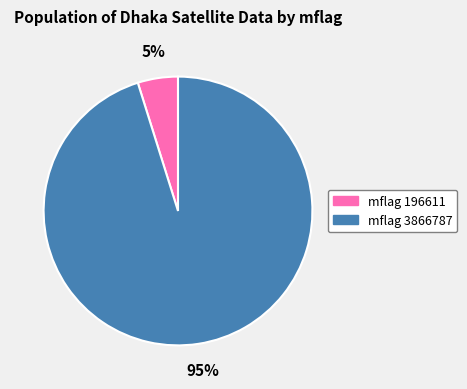

To the nearest percent, what is the difference between the largest and smallest slice percentages?

90%